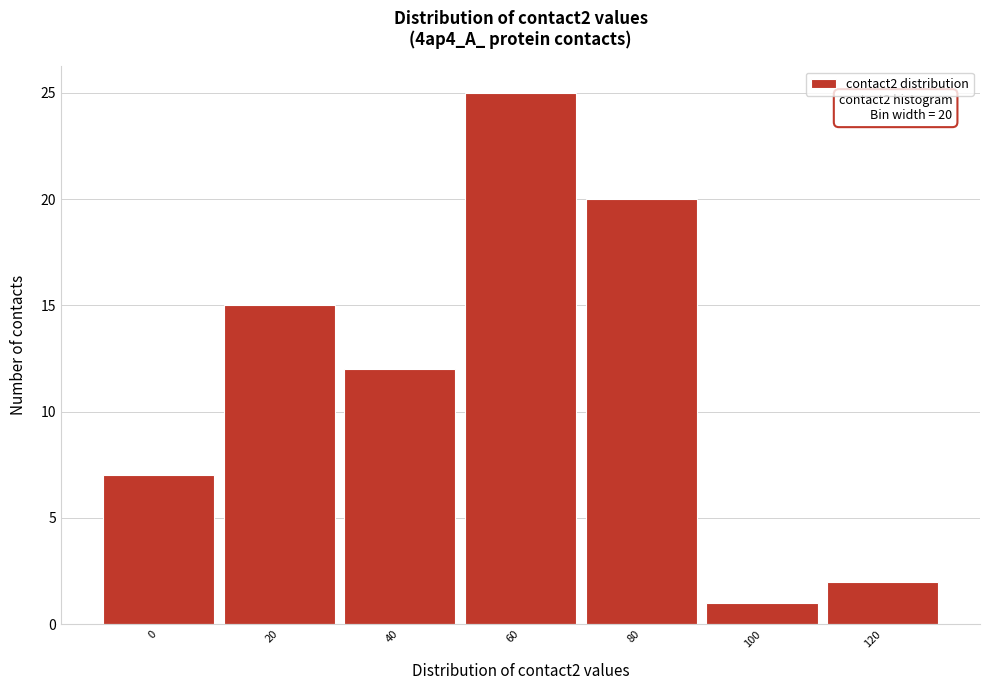

Reading left to right, list all the values displayed in this chart.

0=7	20=15	40=12	60=25	80=20	100=1	120=2